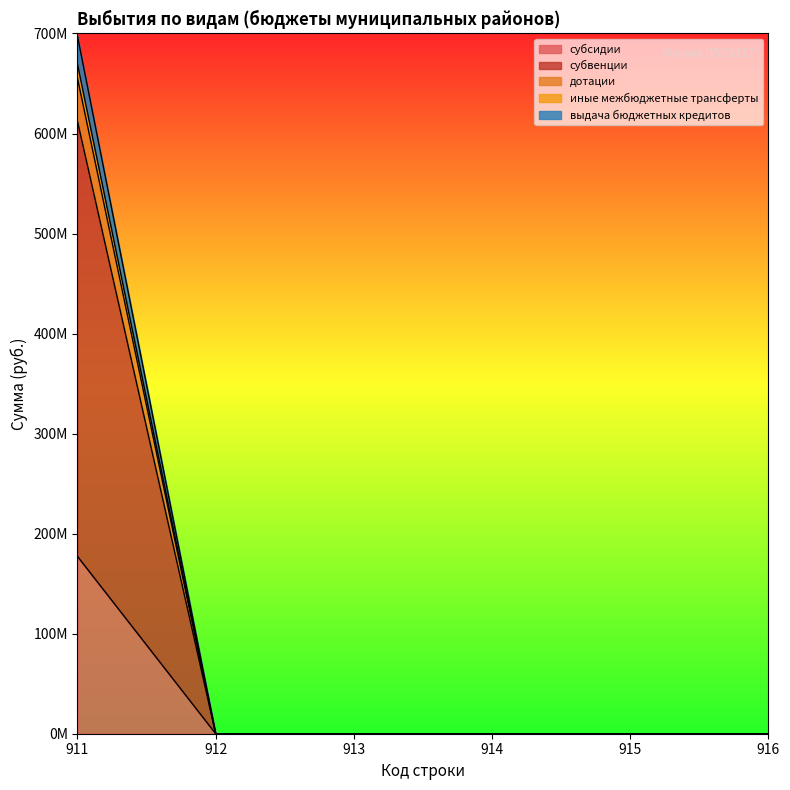

The дотации series shows -372665162.4 at 915. True or false?

False